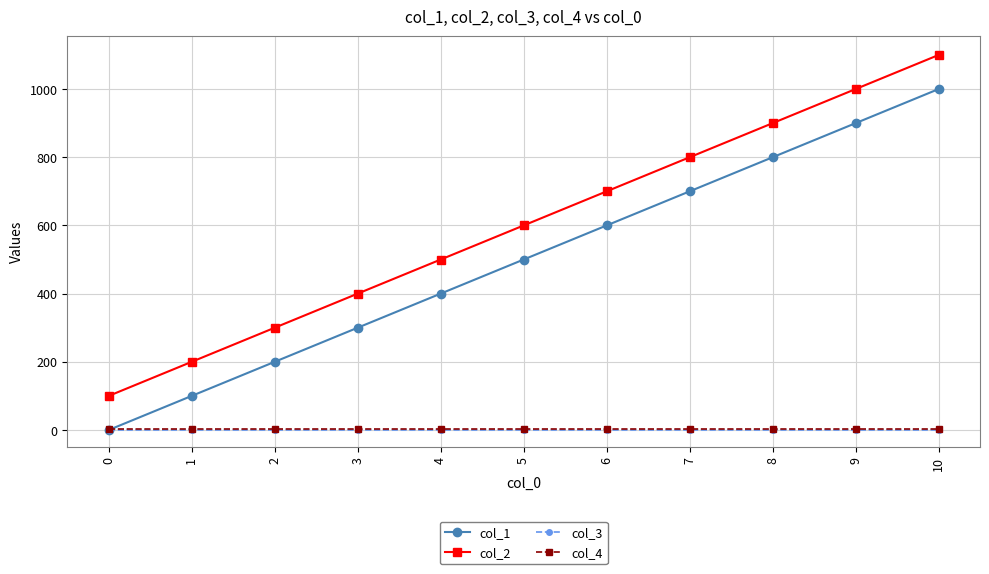

List the labels in order of col_2 value, largest first.

10, 9, 8, 7, 6, 5, 4, 3, 2, 1, 0